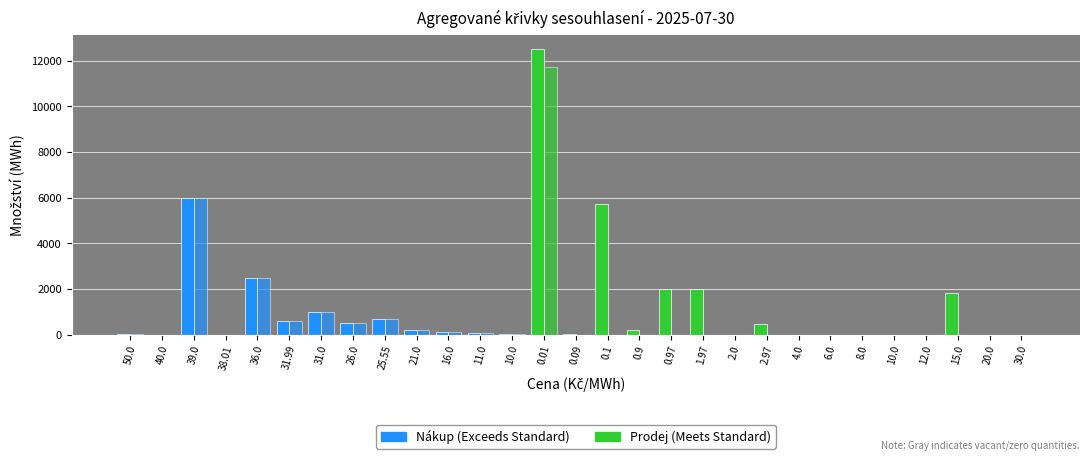

Reading left to right, extract all data points from this chart.

Nabízené množství (MWh): 50.0=35.6	40.0=0.4	39.0=6000.0	38.01=6.0	36.0=2500.0	31.99=615.6	31.0=1000.0	26.0=500.0	25.55=690.3	21.0=200.0	16.0=100.0	11.0=72.2	10.0=7.6	0.01=12501.9	0.09=23.2	0.1=5728.8	0.9=210.4	0.97=2000.0	1.97=2000.0	2.0=0.0	2.97=480.7	4.0=0.0	6.0=0.0	8.0=0.0	10.0=0.0	12.0=0.0	15.0=1808.1	20.0=0.0	30.0=0.0
Sesouhlasené množství (MWh): 50.0=35.6	40.0=0.4	39.0=6000.0	38.01=6.0	36.0=2500.0	31.99=615.6	31.0=1000.0	26.0=500.0	25.55=690.3	21.0=200.0	16.0=100.0	11.0=72.2	10.0=7.6	0.01=11727.6	0.09=0.0	0.1=0.0	0.9=0.0	0.97=0.0	1.97=0.0	2.0=0.0	2.97=0.0	4.0=0.0	6.0=0.0	8.0=0.0	10.0=0.0	12.0=0.0	15.0=0.0	20.0=0.0	30.0=0.0